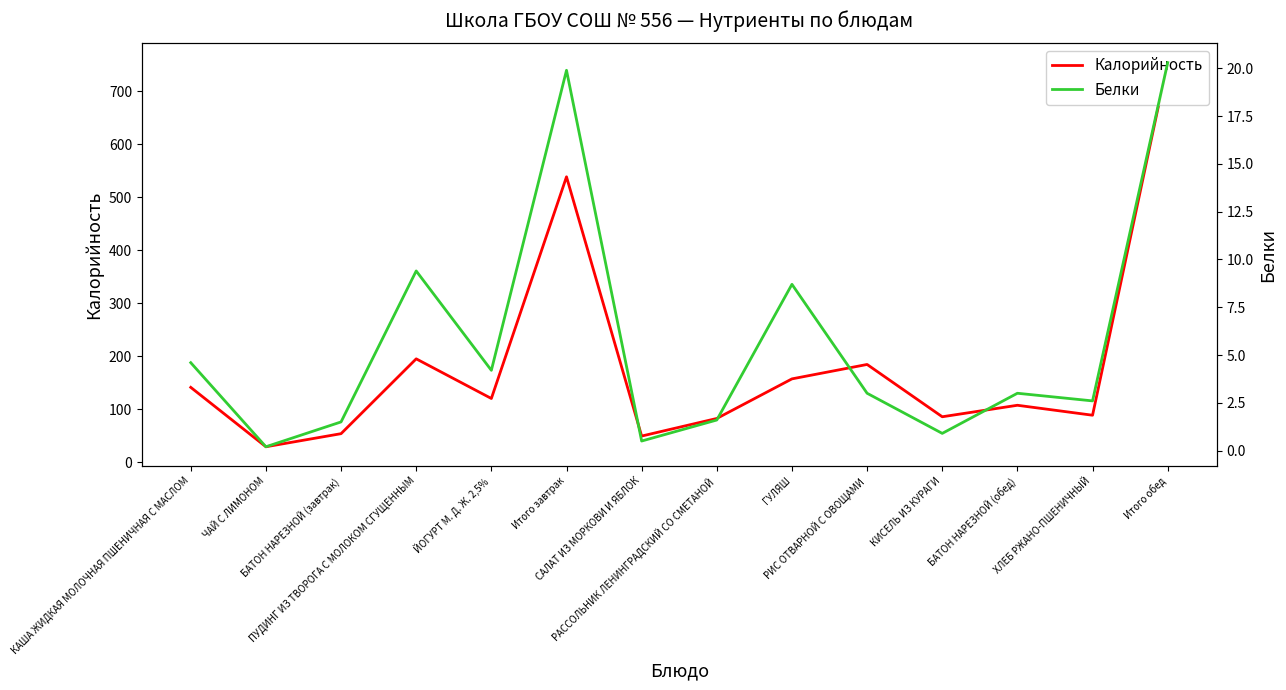

What is the difference between the second highest and minimum values in the Калорийность series?

509.4